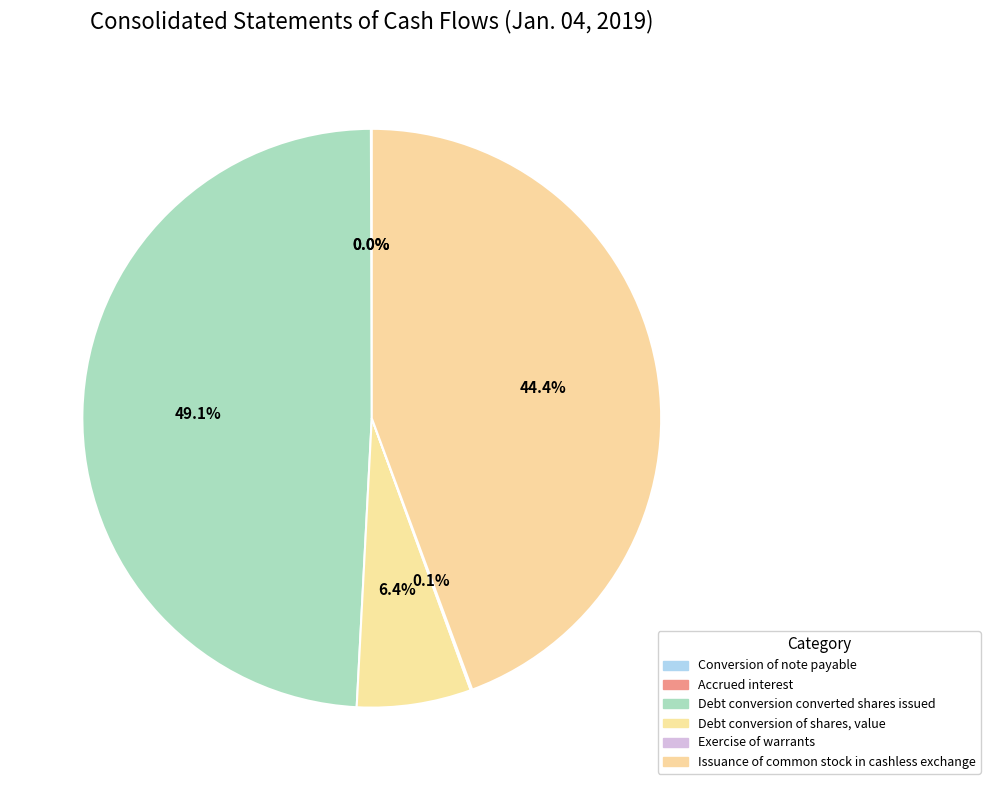

True or false: Debt conversion of shares, value accounts for 6% of the total.

True